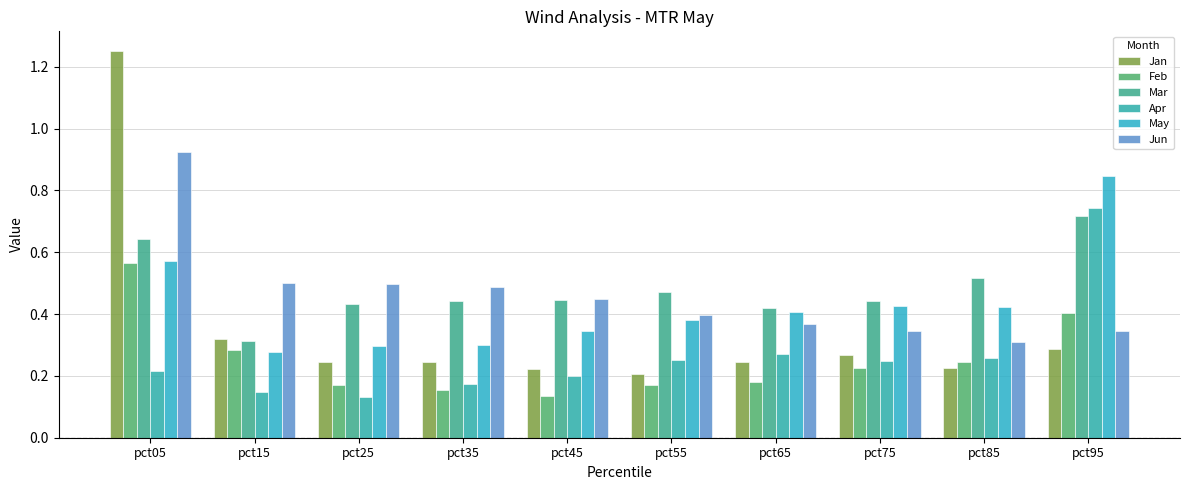

What are all the series names shown in the legend?

Jan, Feb, Mar, Apr, May, Jun